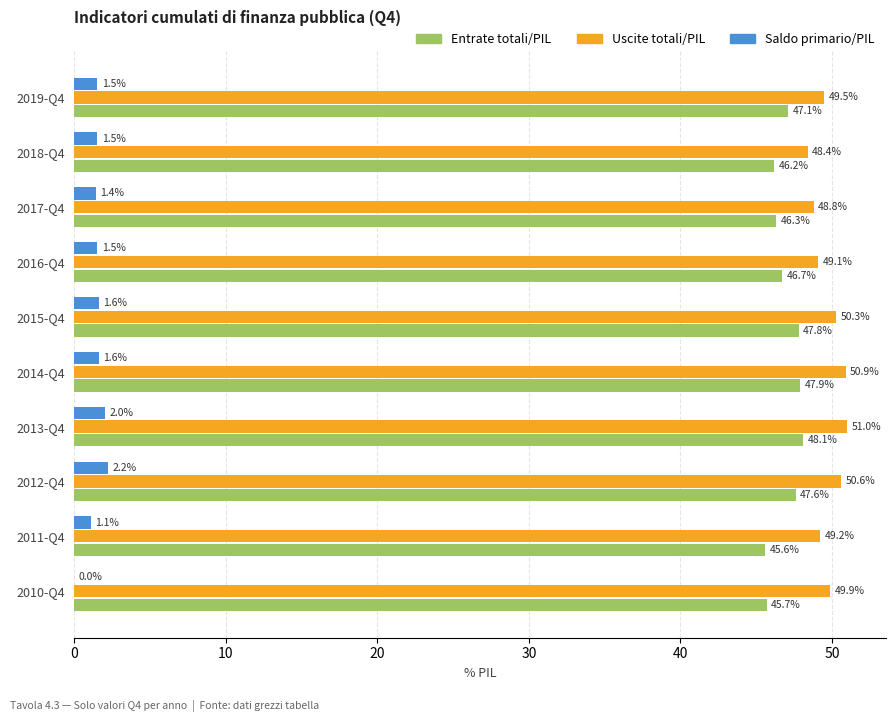

What is the greatest value displayed?

51.0